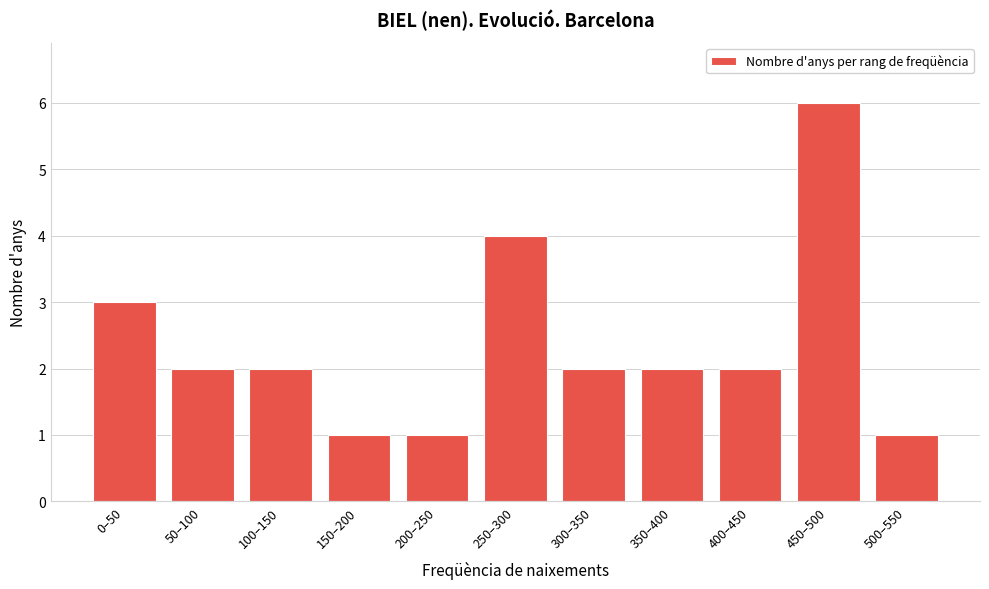

Reading left to right, transcribe all the data shown in this chart.

3	2	2	1	1	4	2	2	2	6	1